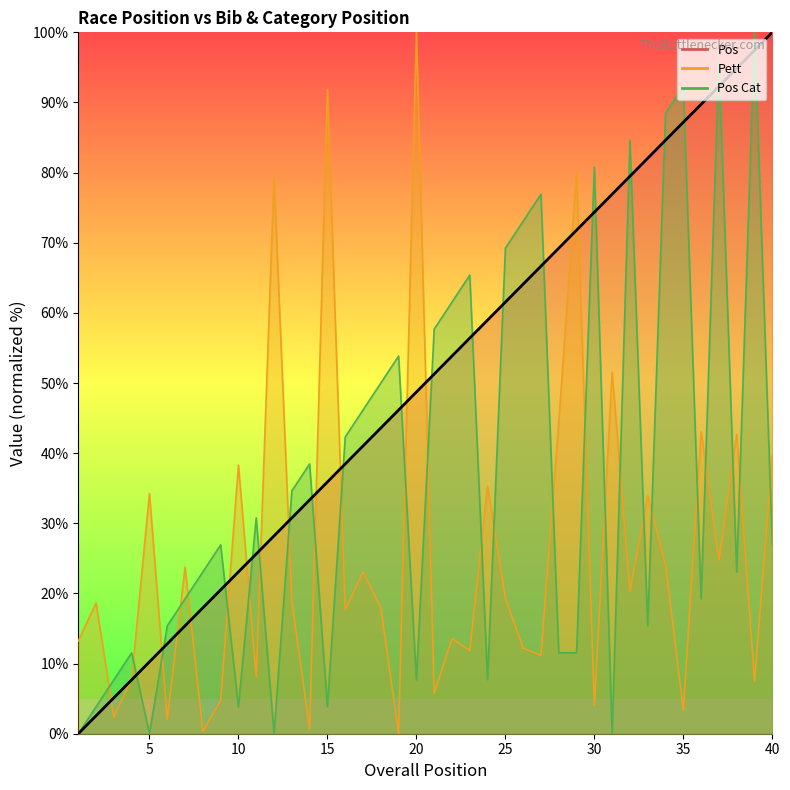

Reading left to right, transcribe all the data shown in this chart.

Pos: 0.0	2.6	5.1	7.7	10.3	12.8	15.4	17.9	20.5	23.1	25.6	28.2	30.8	33.3	35.9	38.5	41.0	43.6	46.2	48.7	51.3	53.8	56.4	59.0	61.5	64.1	66.7	69.2	71.8	74.4	76.9	79.5	82.1	84.6	87.2	89.7	92.3	94.9	97.4	100.0
Pett: 13.2	18.6	2.4	7.8	34.2	2.0	23.7	0.3	4.7	38.3	8.1	79.3	19.0	0.7	91.9	17.6	23.1	18.0	0.0	100.0	5.8	13.6	11.9	35.3	19.3	12.2	11.2	44.4	80.0	4.1	51.5	20.3	33.9	24.1	3.4	43.1	24.7	42.7	7.5	39.7
Pos Cat: 0.0	3.8	7.7	11.5	0.0	15.4	19.2	23.1	26.9	3.8	30.8	0.0	34.6	38.5	3.8	42.3	46.2	50.0	53.8	7.7	57.7	61.5	65.4	7.7	69.2	73.1	76.9	11.5	11.5	80.8	0.0	84.6	15.4	88.5	92.3	19.2	96.2	23.1	100.0	26.9